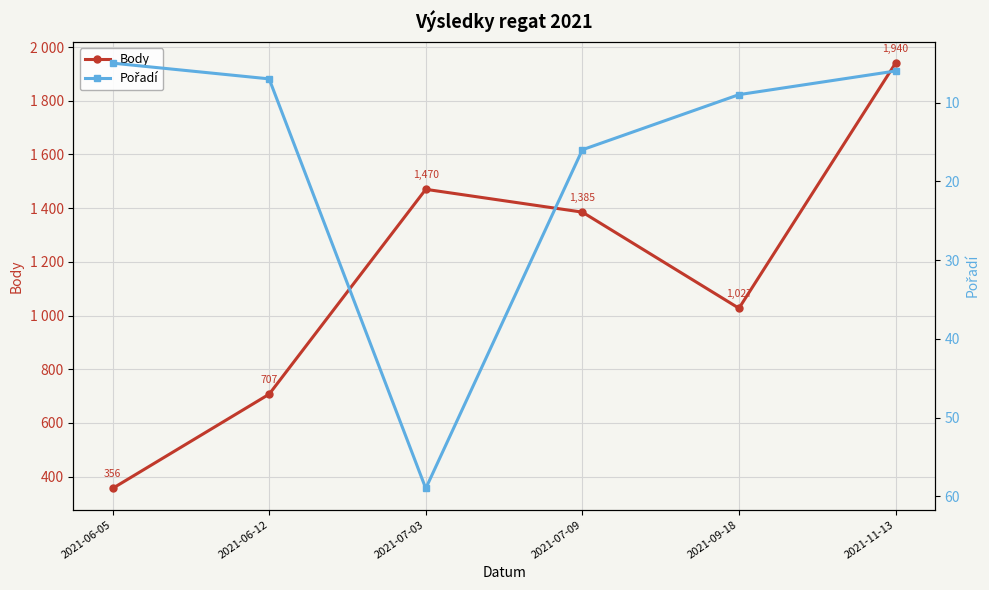

Between 2021-06-05 and 2021-09-18, which series saw the biggest shift?

Body